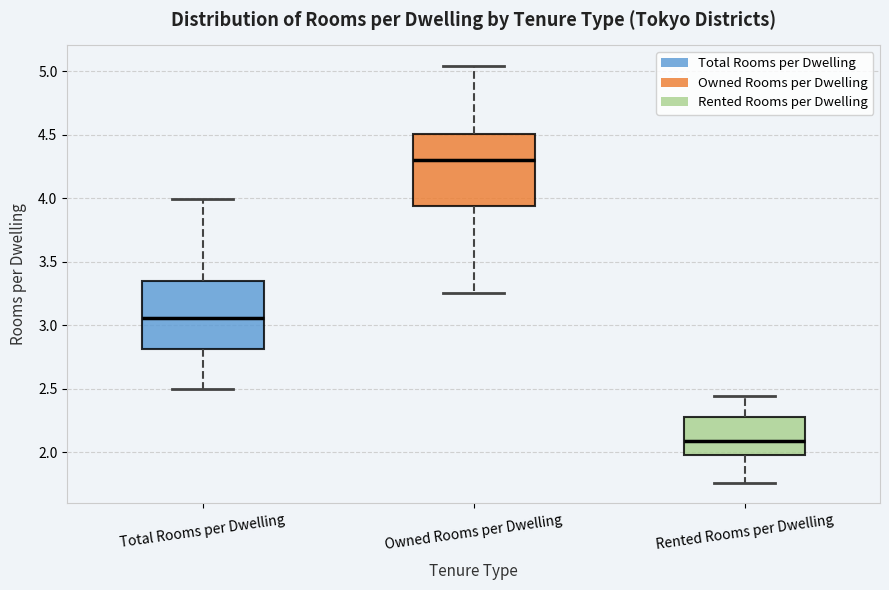

Reading left to right, transcribe this box plot: for each box, give where its median line is, the range the box spans, and where its two whiskers end, as read against the y-axis. The values are not printed on the chart, so give them approximately, as read against the axis.

Total Rooms per Dwelling: median 3.05, box 2.80 to 3.35, whiskers 2.50 to 4.00
Owned Rooms per Dwelling: median 4.30, box 3.95 to 4.50, whiskers 3.25 to 5.05
Rented Rooms per Dwelling: median 2.10, box 2.00 to 2.30, whiskers 1.75 to 2.45